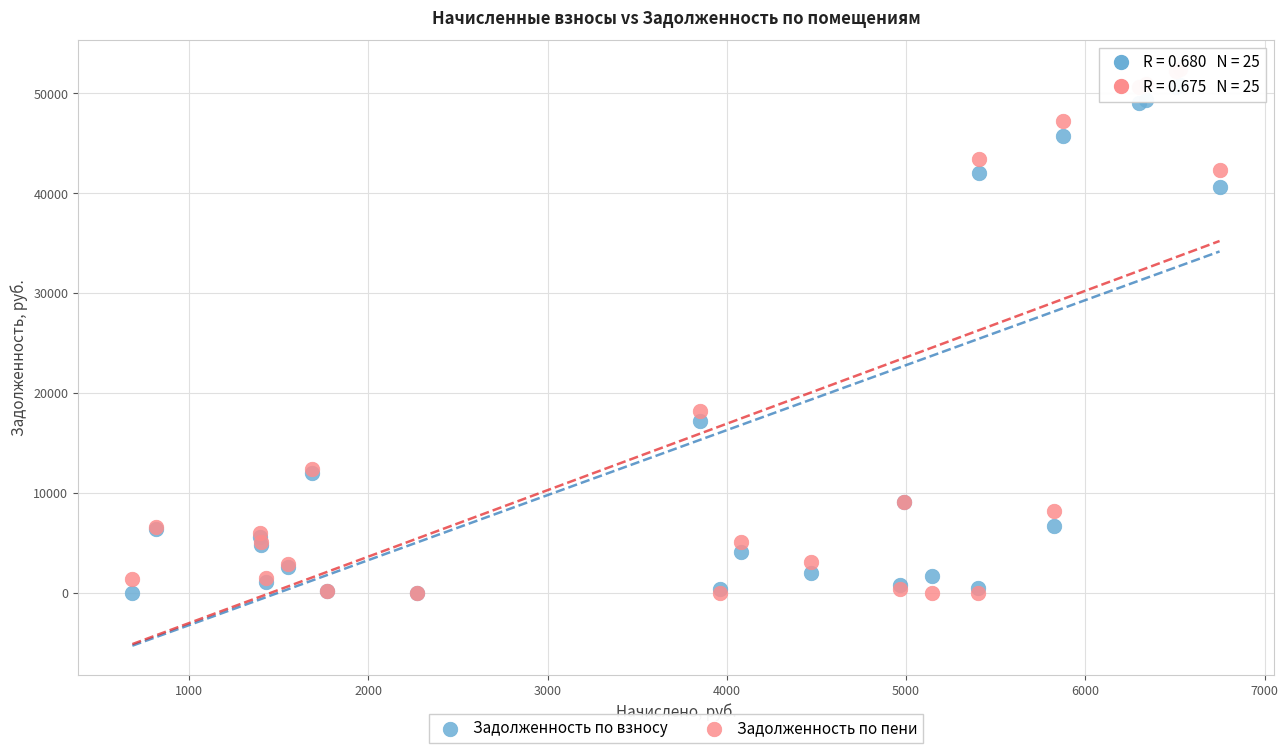

Across all series, what Y value is closest to 26208?

18144.6